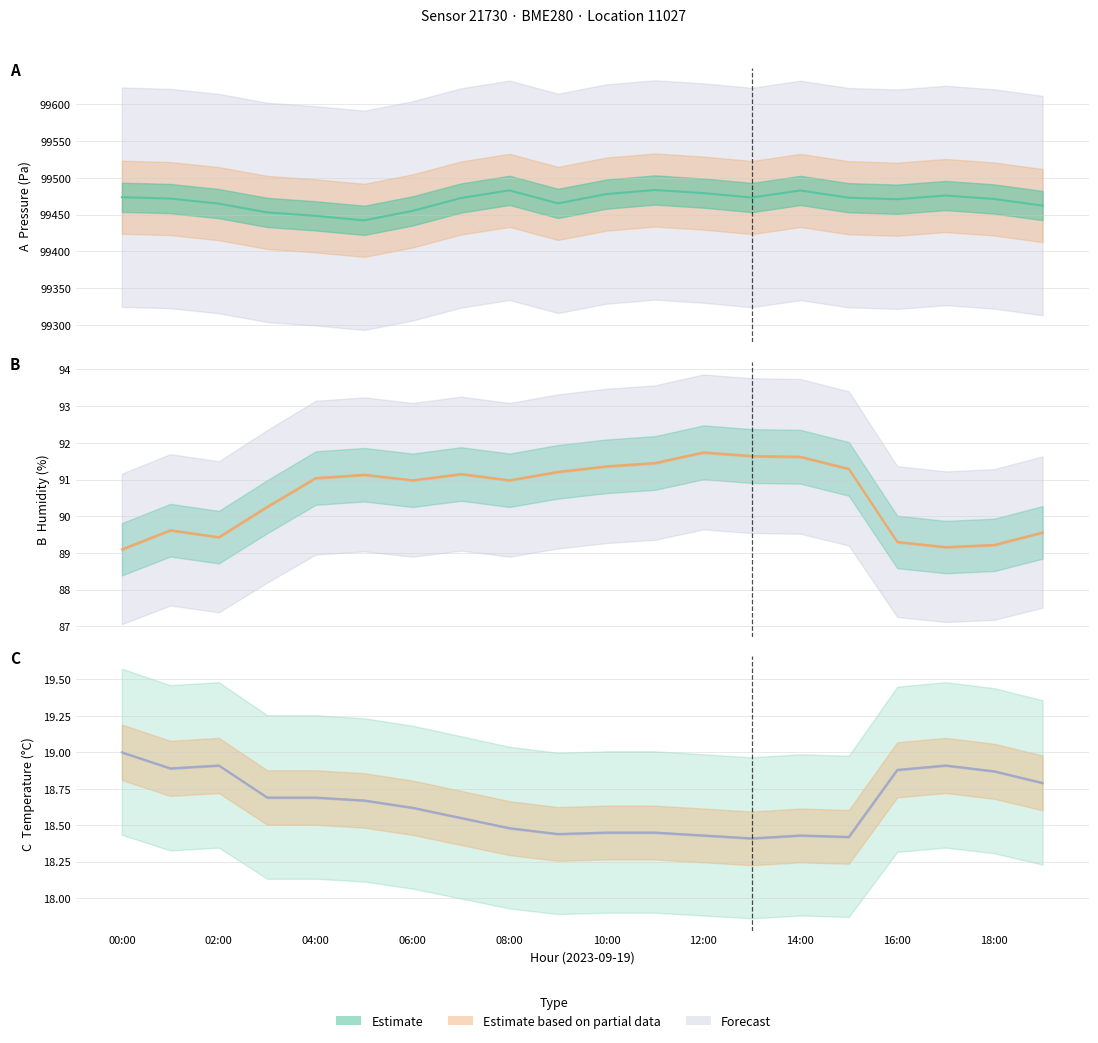

Between 07:00 and 15:00, which is larger?

15:00